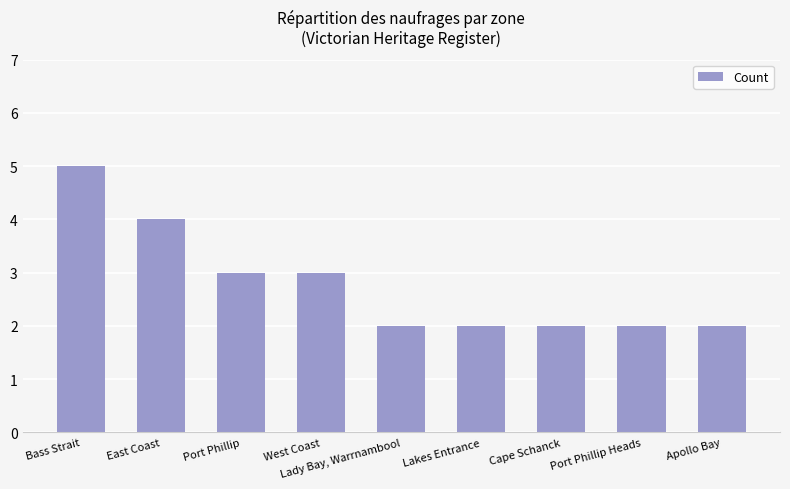

What is the sum of the values at Cape Schanck and Lakes Entrance?

4